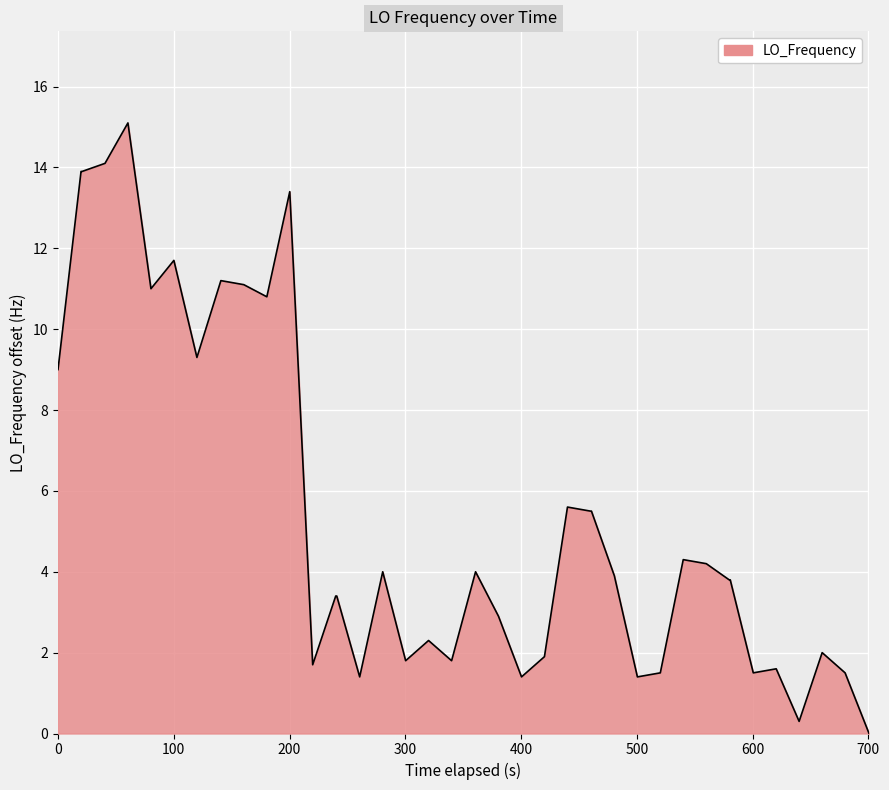

What is the difference between the maximum and minimum values?

15.1